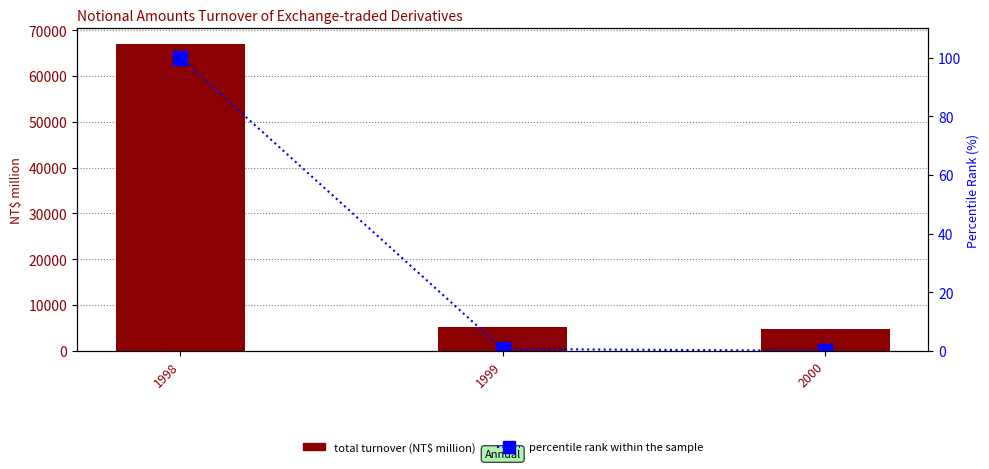

What is the value of the percentile rank within the sample bar at the 1st from the left?

100.0